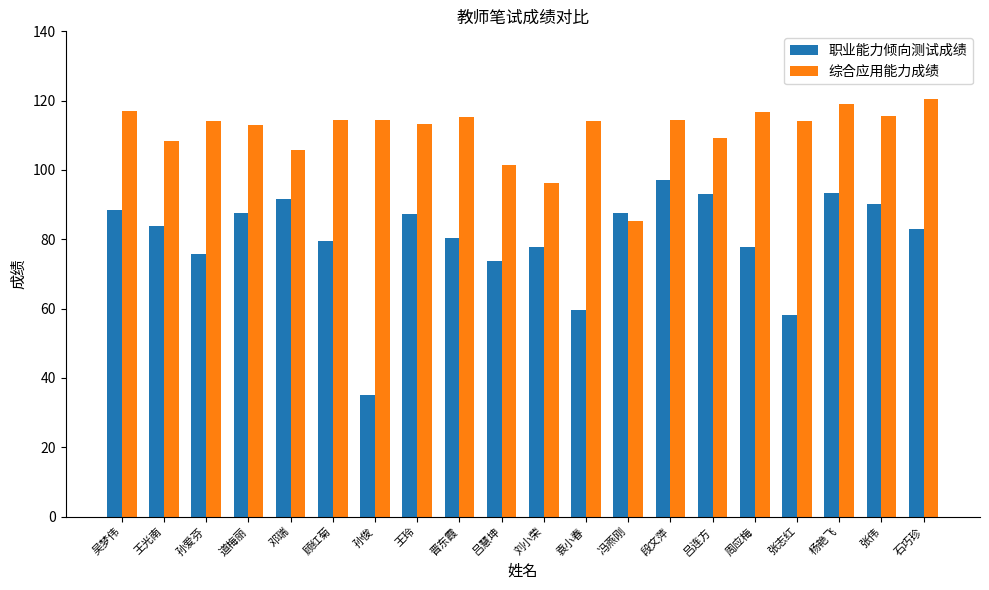

At which label is 综合应用能力成绩 closest to 103?

吕慧坤